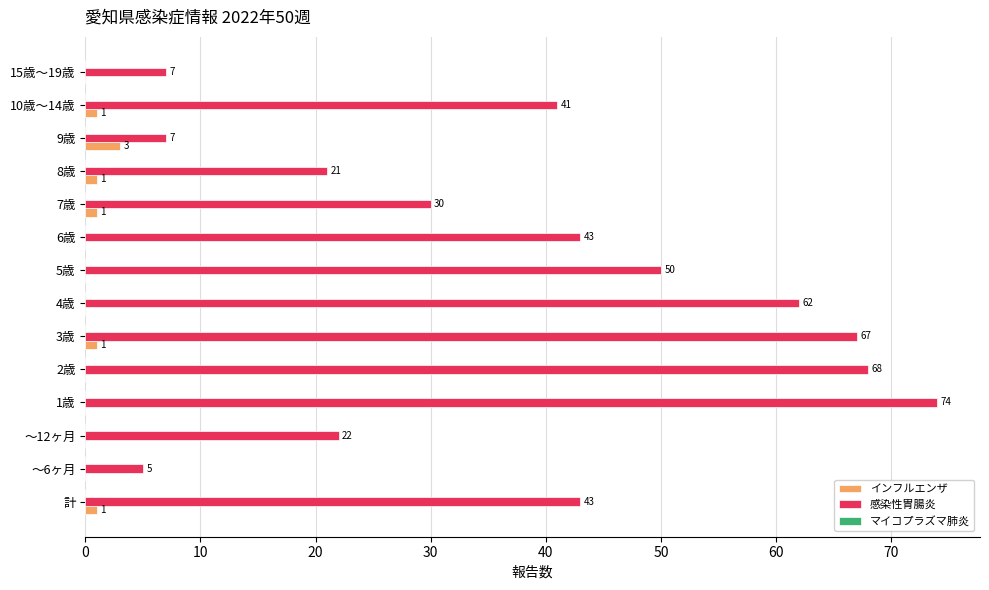

What is the average value of the 感染性胃腸炎 series?

39